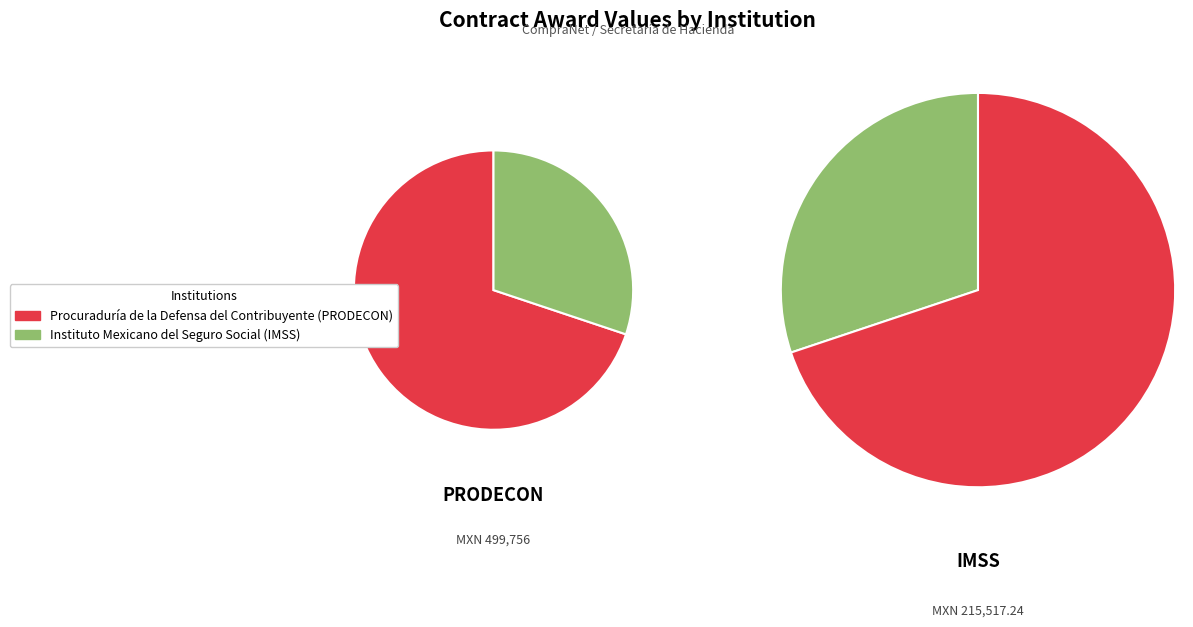

To the nearest percent, what is the difference between the largest and smallest slice percentages?

40%